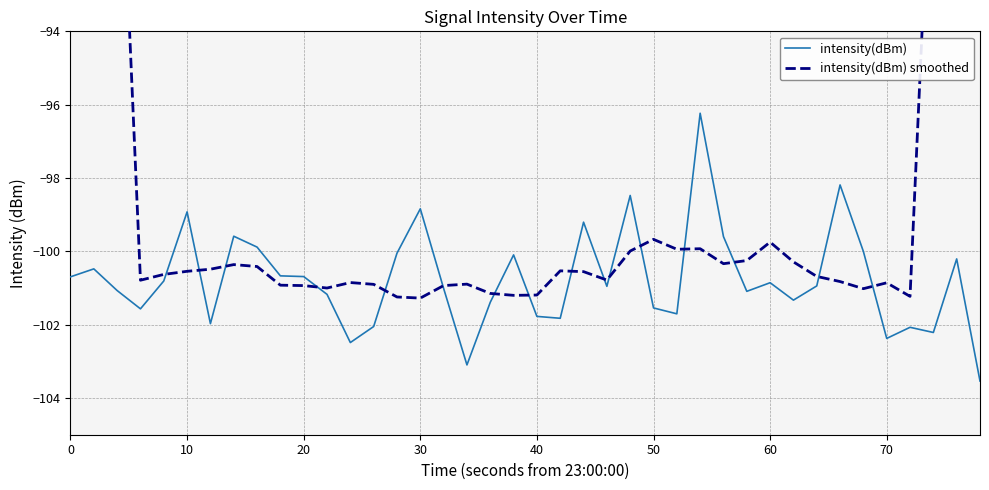

True or false: intensity(dBm) has a value of -33.4 at 40.

False